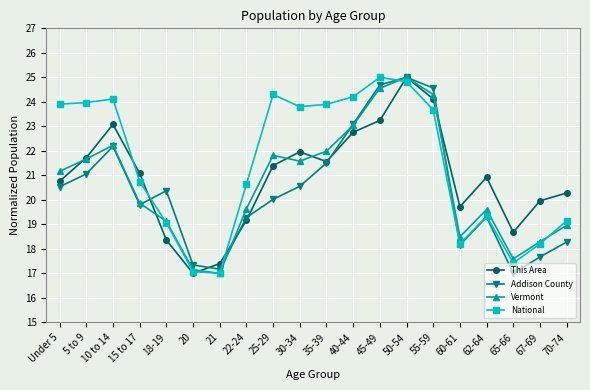

How many distinct data groups are displayed?

4